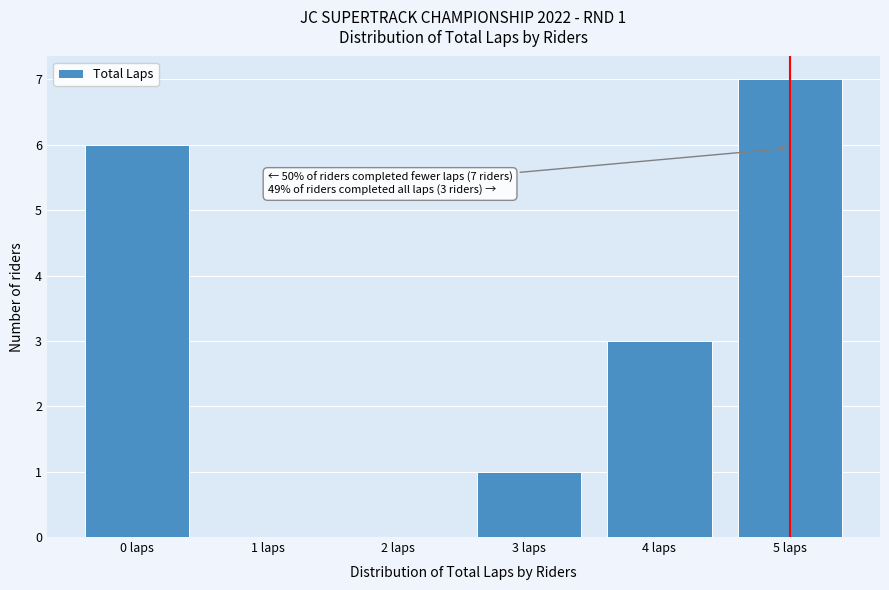

Reading left to right, list all the values displayed in this chart.

0 laps=6	1 laps=0	2 laps=0	3 laps=1	4 laps=3	5 laps=7